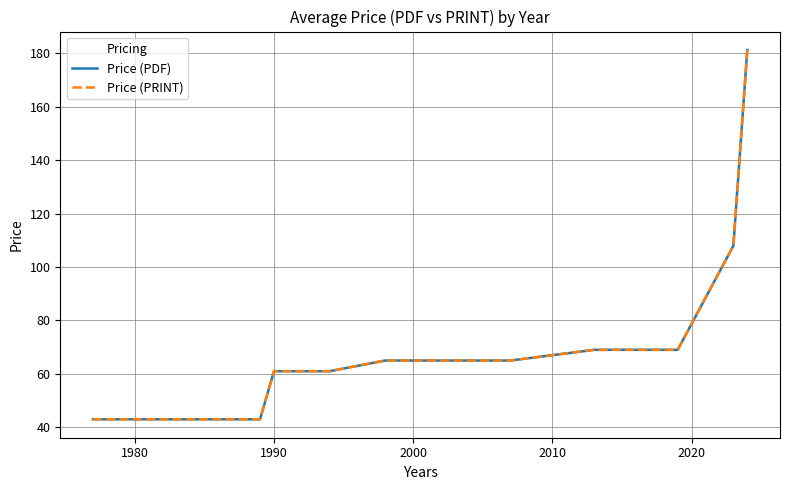

Reading left to right, transcribe all the data shown in this chart.

Price (PDF): 43.0	43.0	43.0	43.0	43.0	43.0	61.0	61.0	65.0	65.0	65.0	69.0	69.0	69.0	107.9	181.3
Price (PRINT): 43.0	43.0	43.0	43.0	43.0	43.0	61.0	61.0	65.0	65.0	65.0	69.0	69.0	69.0	107.9	181.3